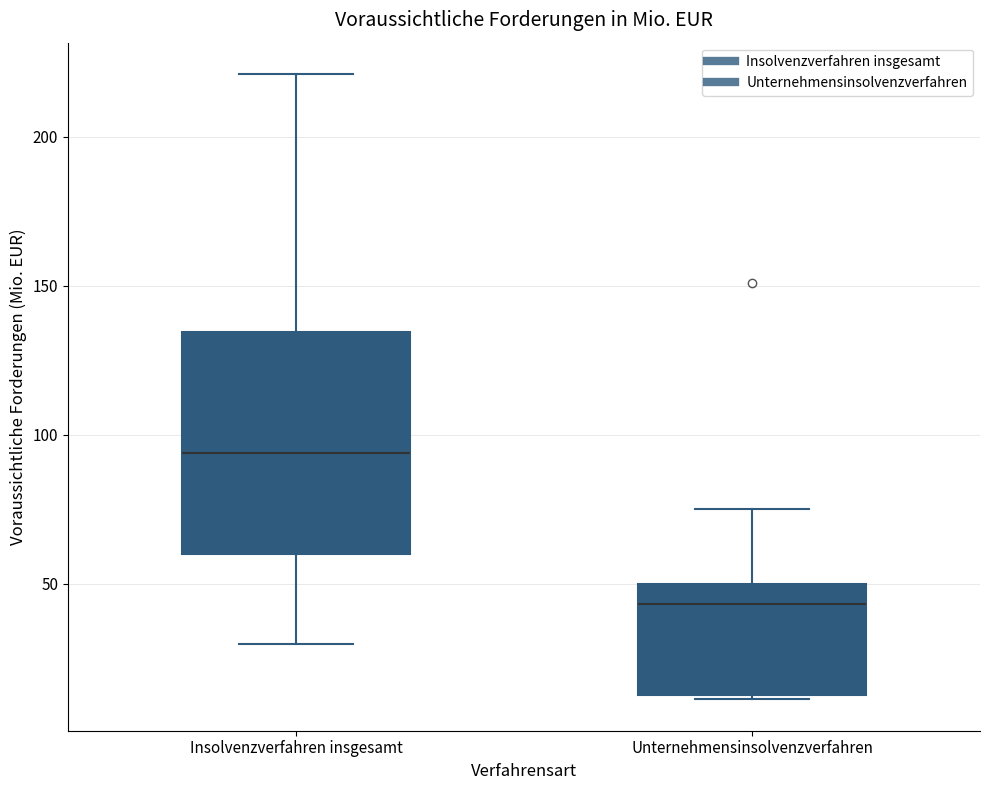

Reading left to right, transcribe this box plot: for each box, give where its median line is, the range the box spans, and where its two whiskers end, as read against the y-axis. The values are not printed on the chart, so give them approximately, as read against the axis.

Insolvenzverfahren insgesamt: median 95, box 60 to 135, whiskers 30 to 220
Unternehmensinsolvenzverfahren: median 45, box 10 to 50, whiskers 10 to 75